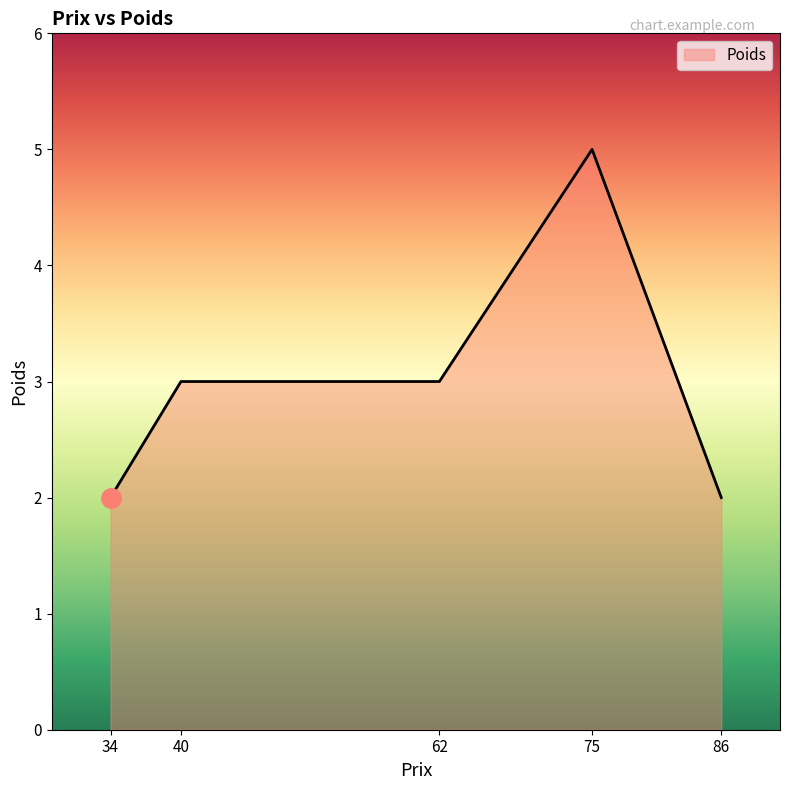

At which category does the chart reach its peak across all series?

75